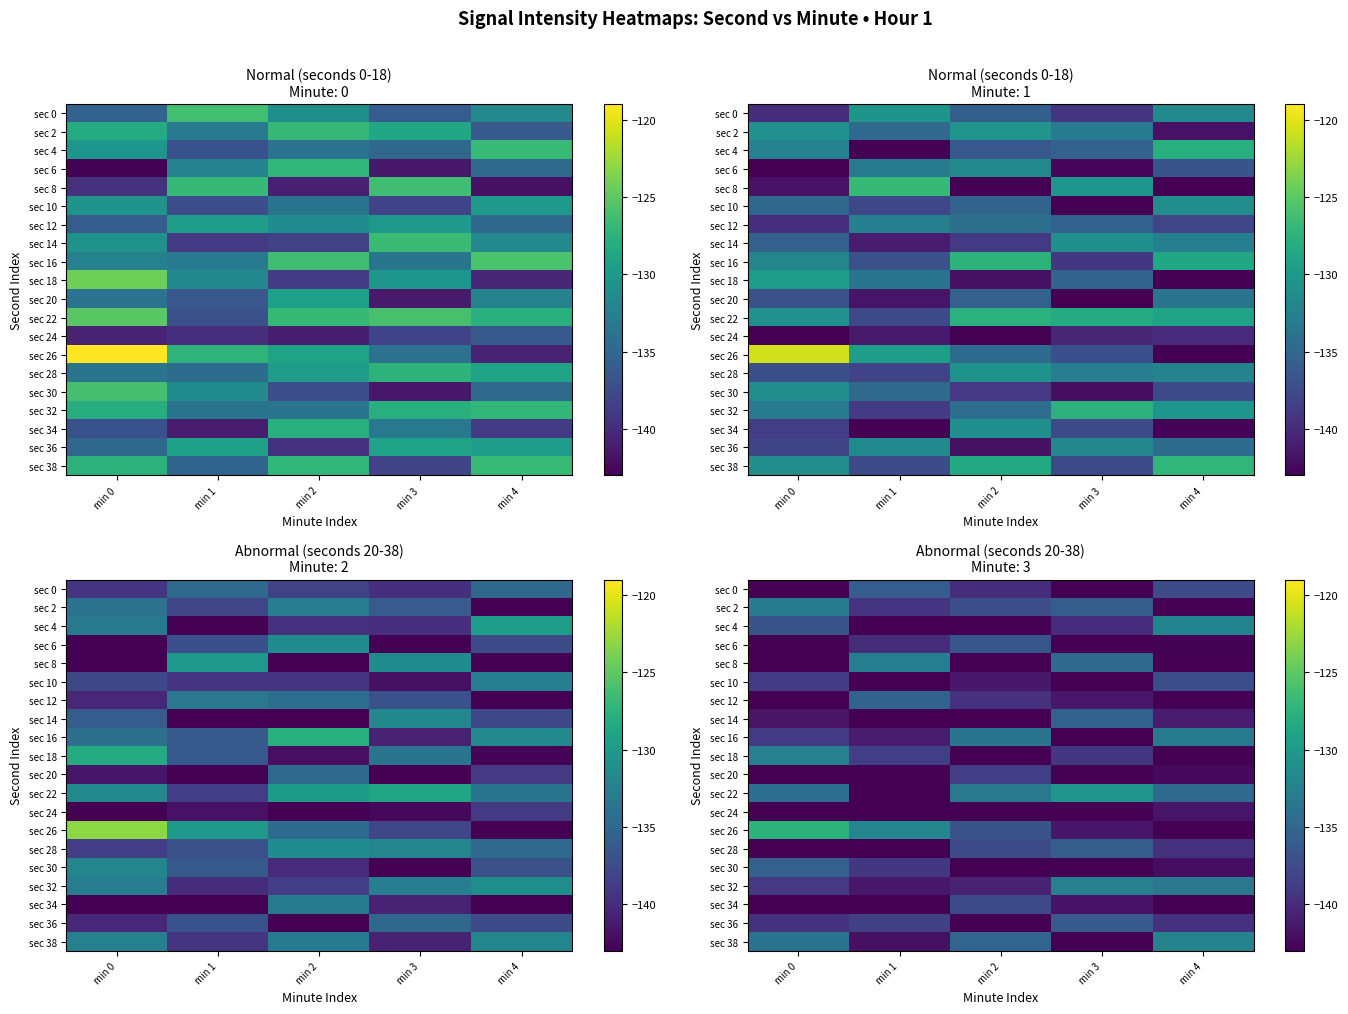

Which series has the widest spread of values?

sec 26